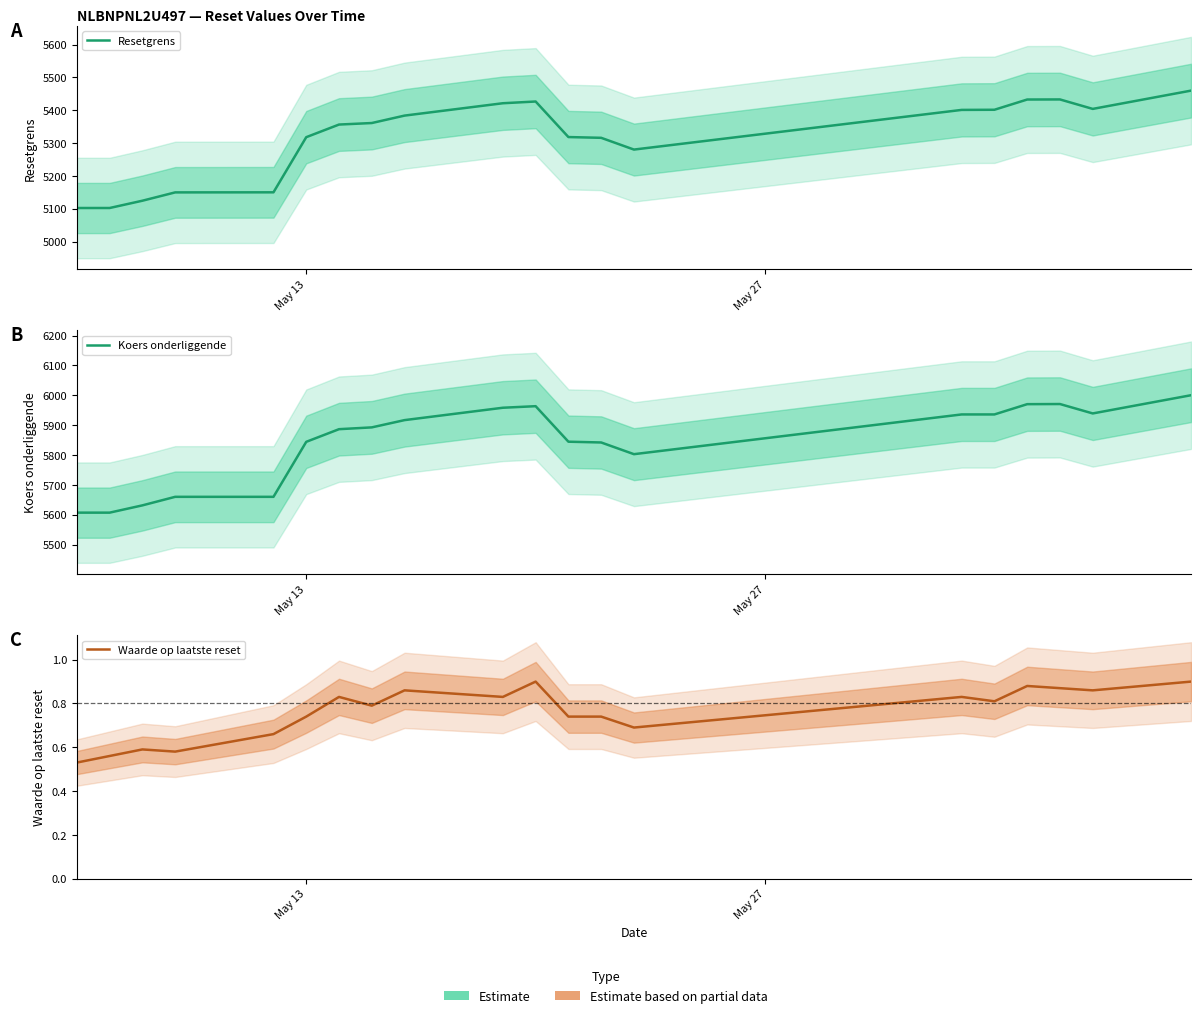

Which label corresponds to the smallest value in the chart?

May 13